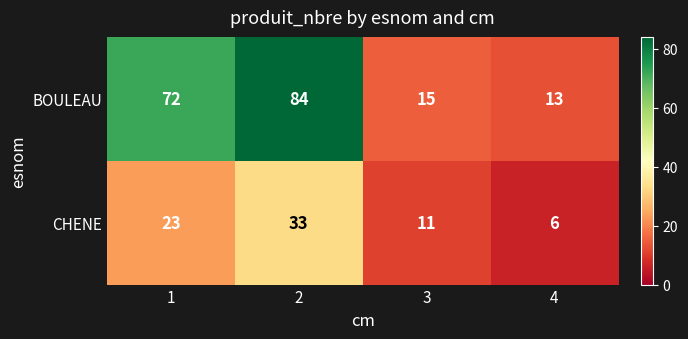

What is the difference between the maximum and minimum values in the BOULEAU series?

71